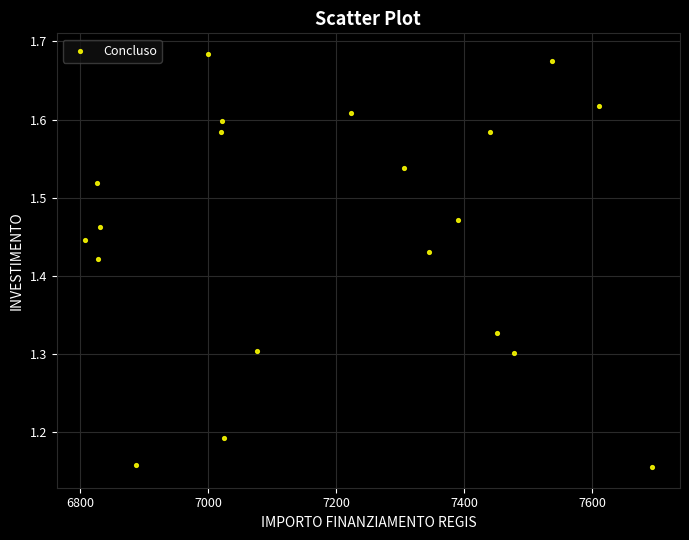

What is the range of Y values (max minus min)?

0.5